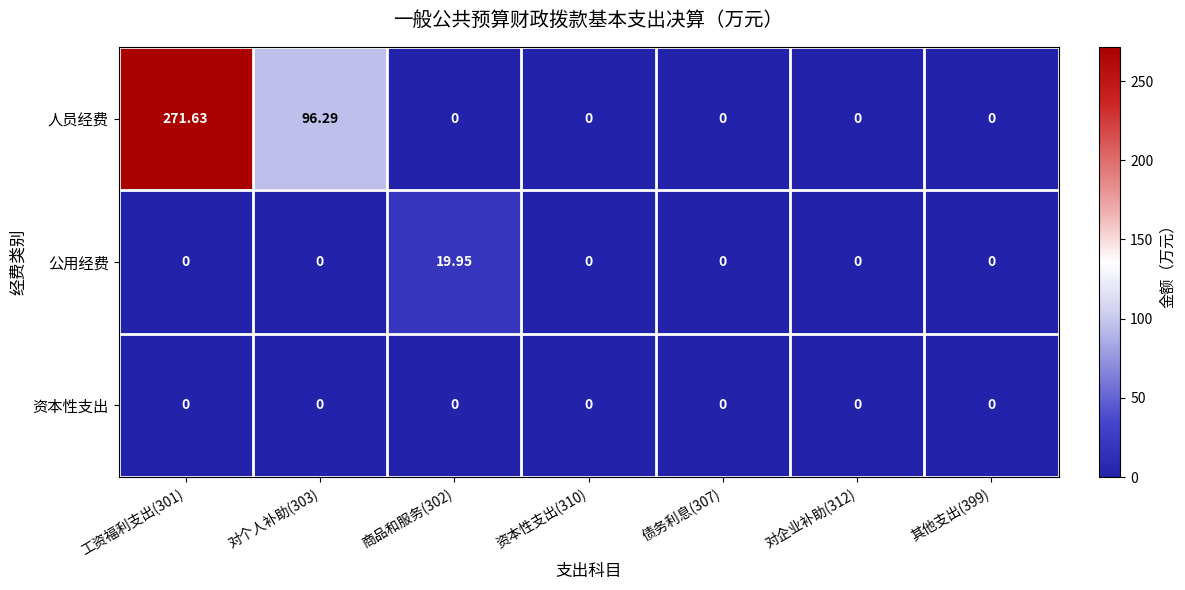

Between 工资福利支出(301) and 商品和服务(302), which series saw the biggest shift?

人员经费